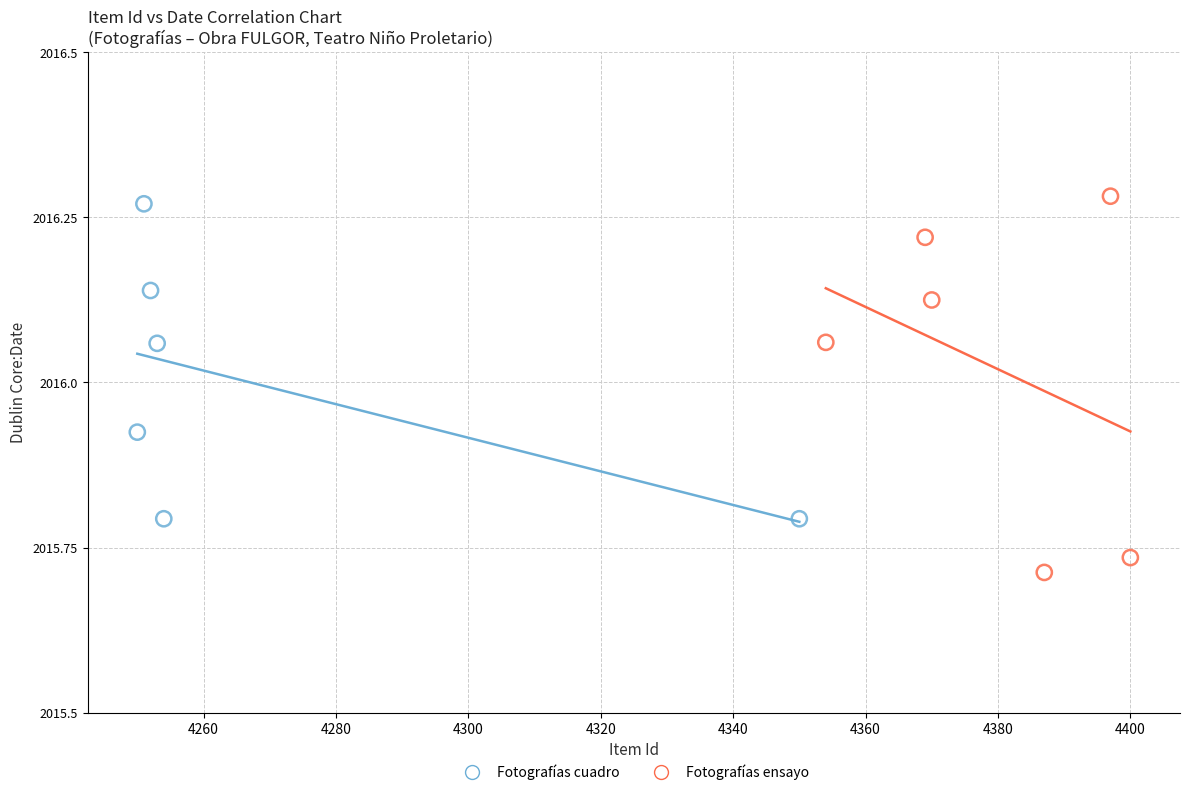

Which series has the largest Y range (max minus min)?

Fotografías ensayo